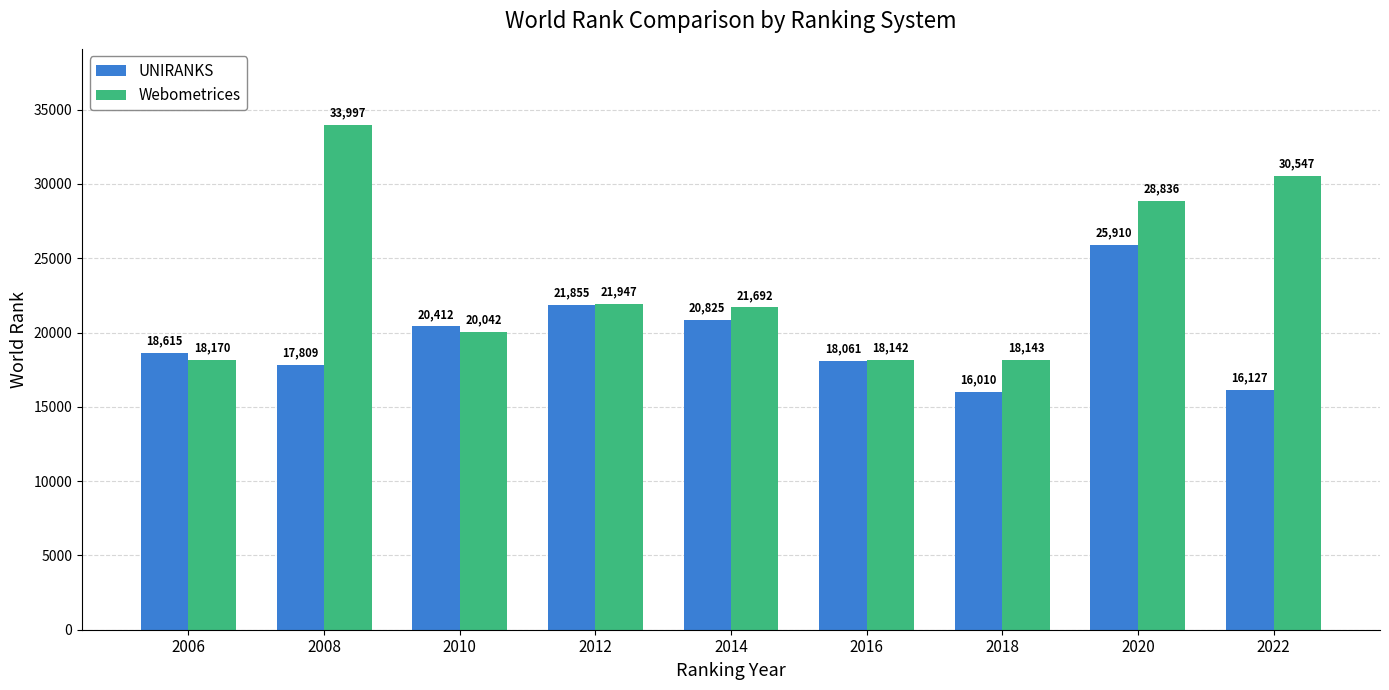

What is the minimum value shown in the chart?

16010